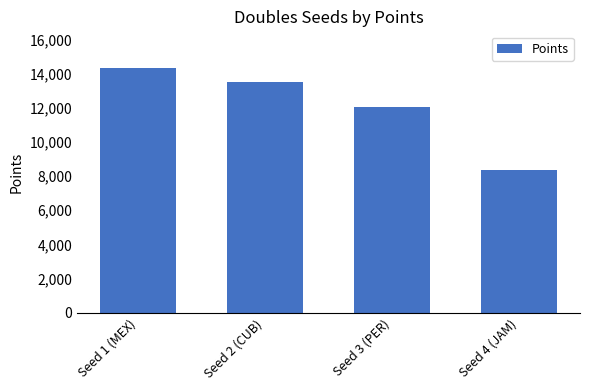

What is the average value?

12051.3